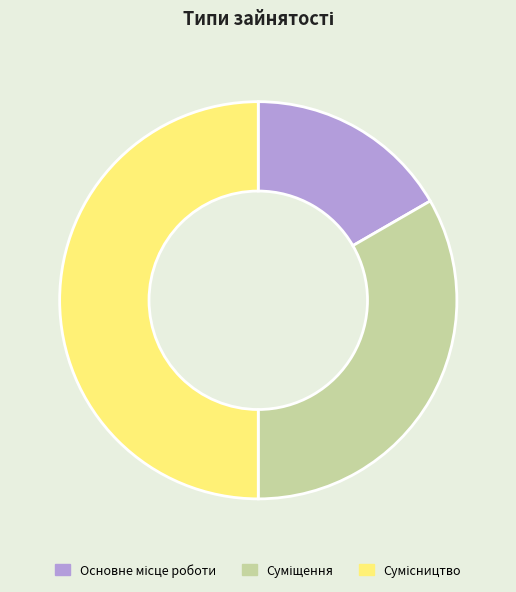

Approximately how many times larger is the value at Основне місце роботи compared to Сумісництво?

0.3